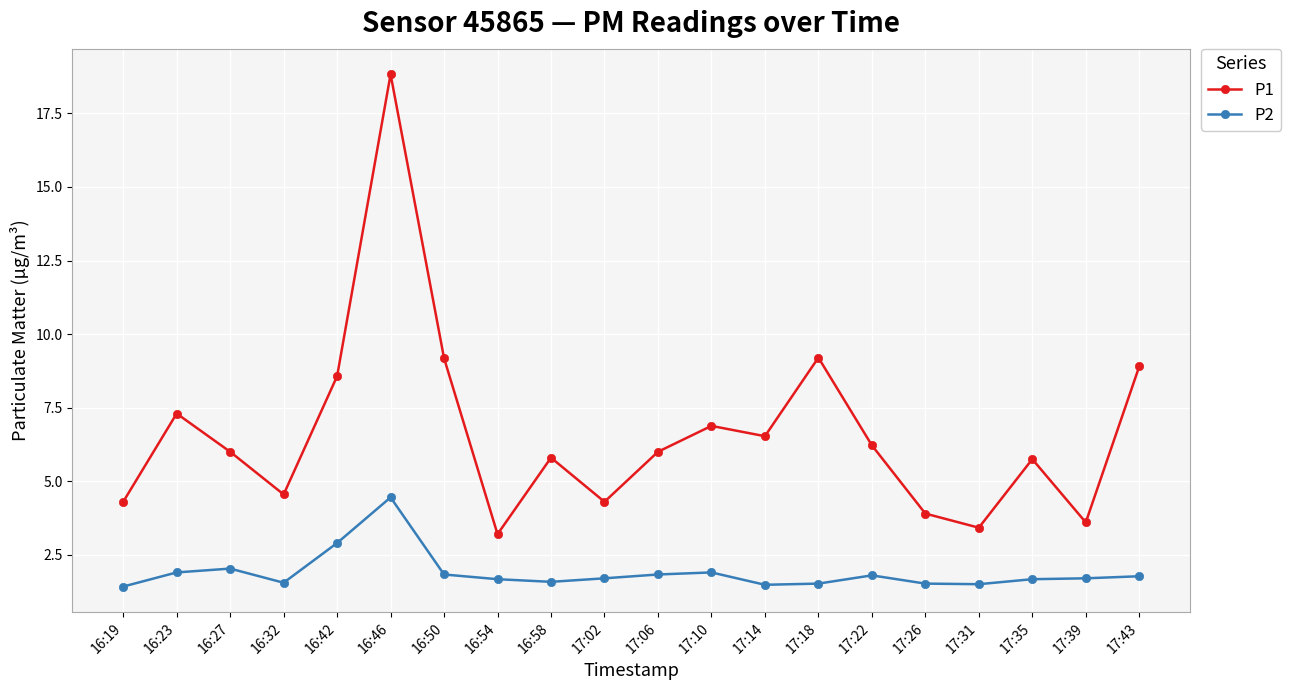

Is it true that P1 equals 7.3 at 16:23?

True